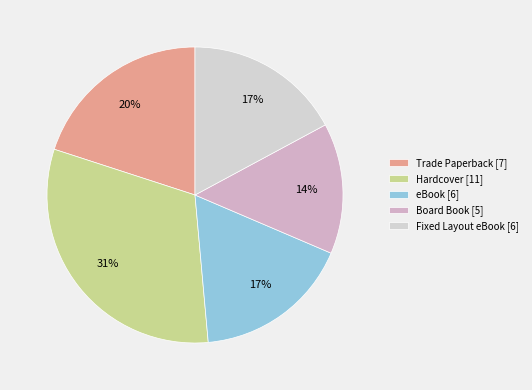

Does any single category account for the majority?

No